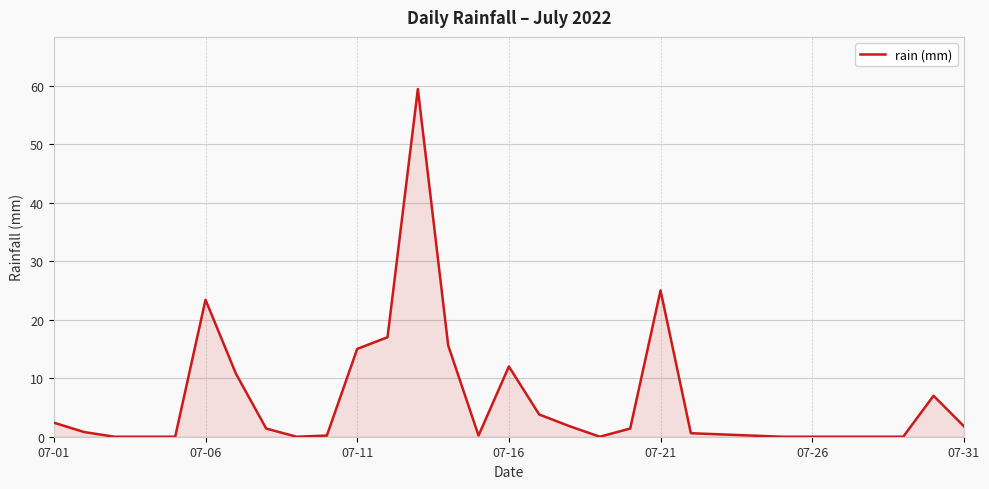

What is the maximum value shown in the chart?

59.4